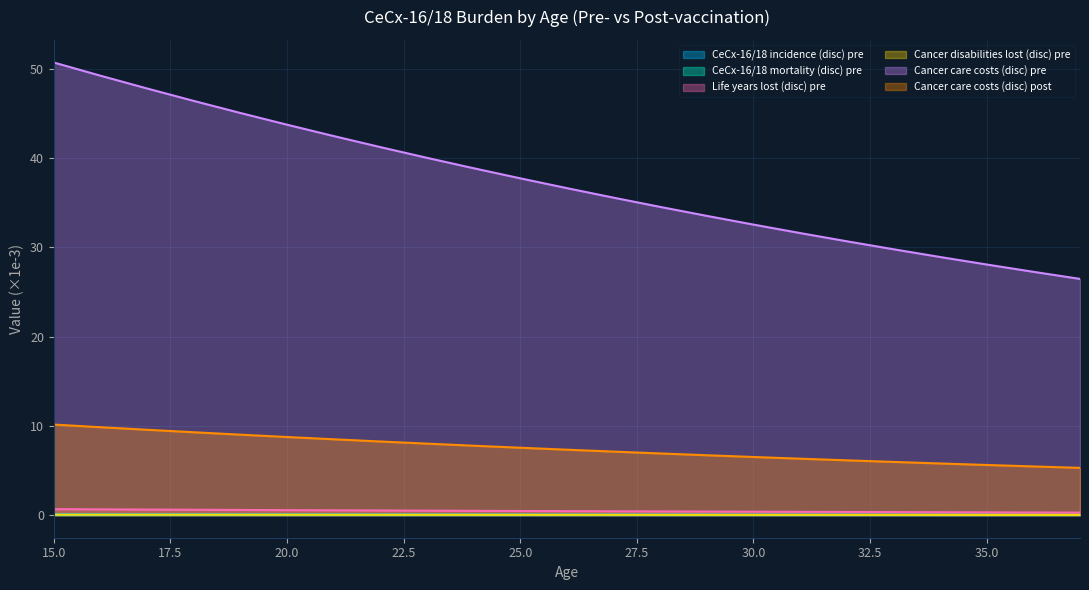

Which series has the widest spread of values?

Cancer care costs (disc) pre